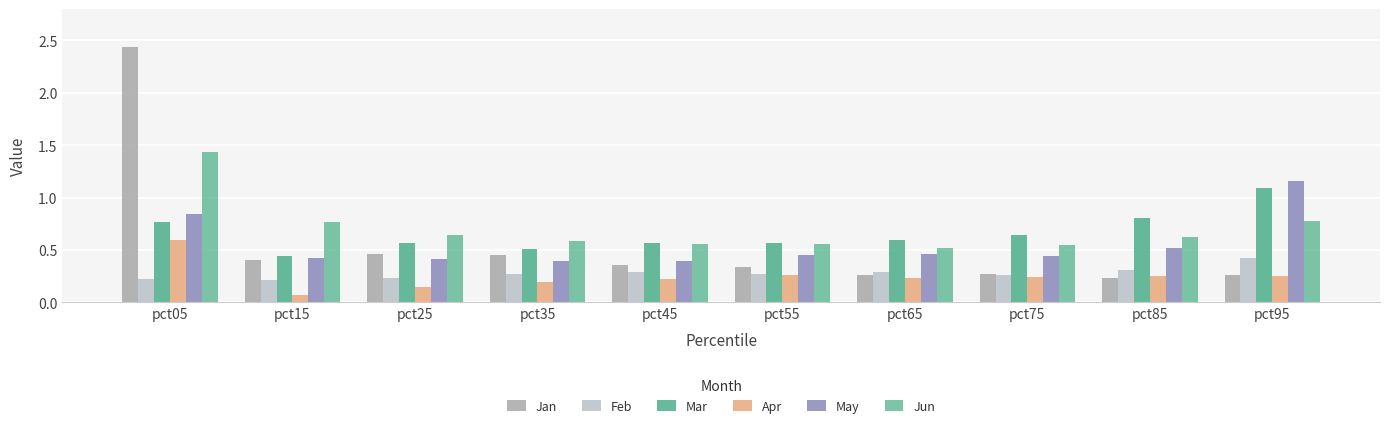

Rank the series by their maximum value, from lowest to highest.

Feb, Apr, Mar, May, Jun, Jan